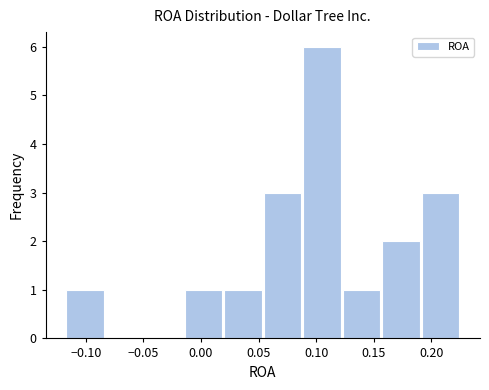

Reading left to right, transcribe this chart: for each bar, give the range it covers on the x-axis and its height. Neither the bar edges nor the heights are printed on the chart, so give them approximately, as read against the axes.

-0.120 to -0.085: 1
-0.085 to -0.050: 0
-0.050 to -0.015: 0
-0.015 to 0.020: 1
0.020 to 0.055: 1
0.055 to 0.090: 3
0.090 to 0.120: 6
0.120 to 0.155: 1
0.155 to 0.190: 2
0.190 to 0.225: 3